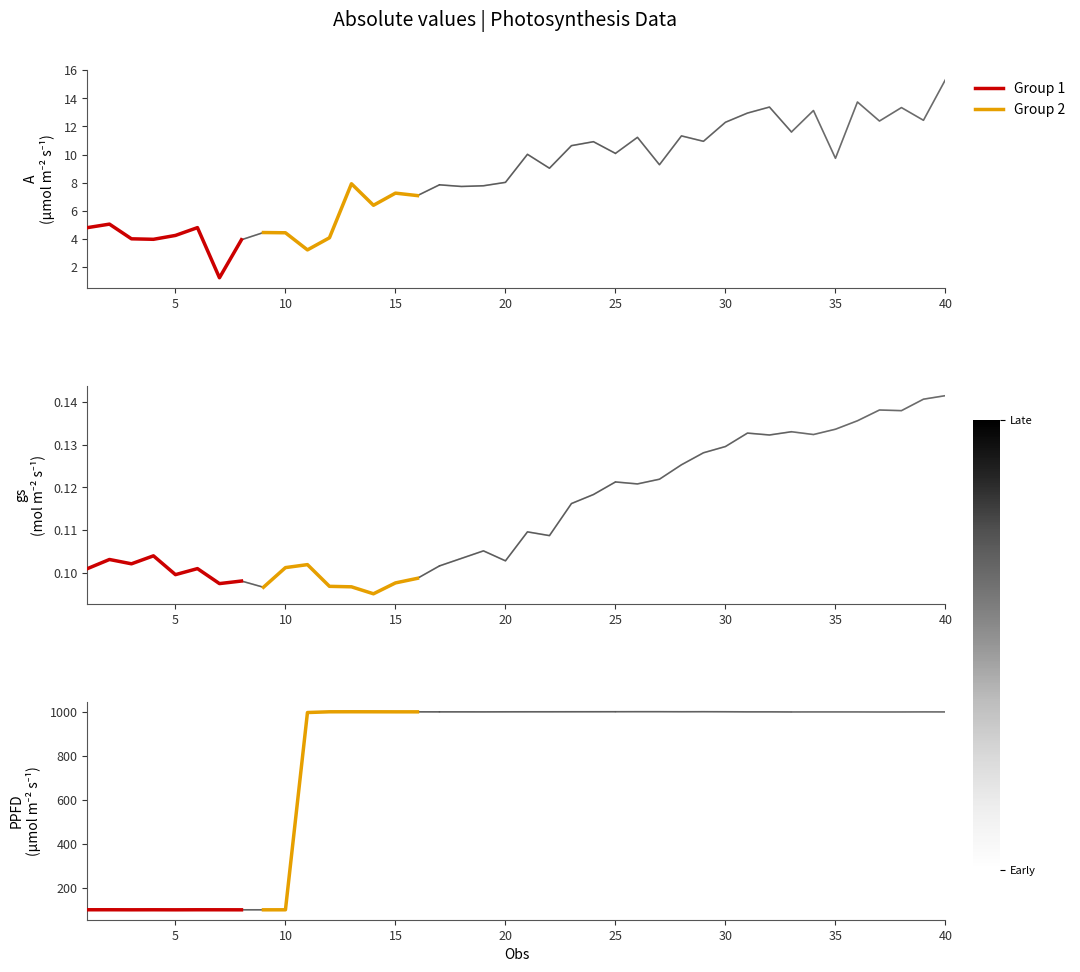

At 32, list the series in order from largest to smallest.

PPFD, A, gs